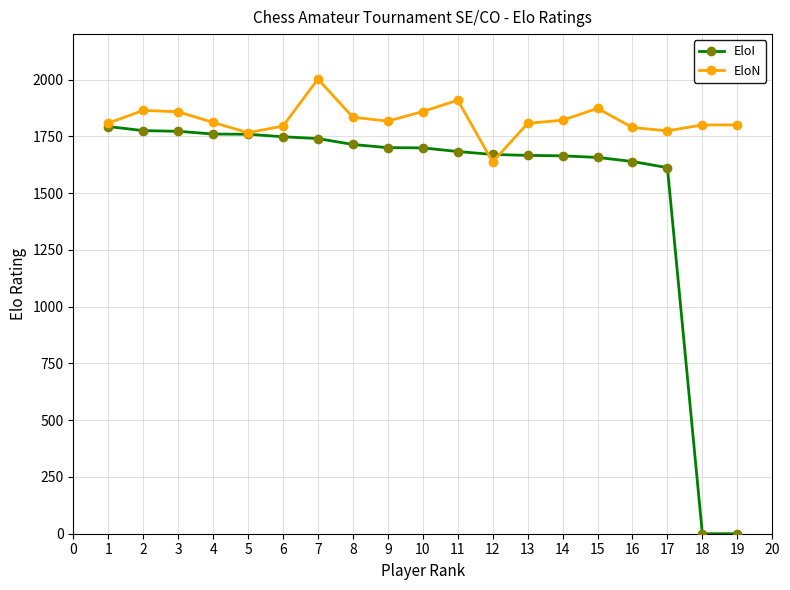

True or false: EloN has more than 1 interior local peaks.

True